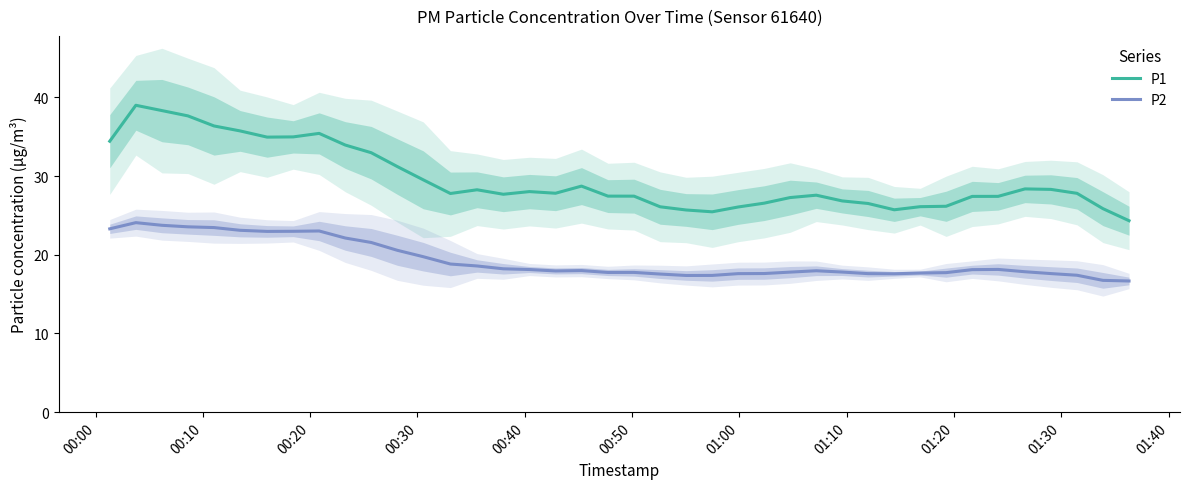

Count the number of data series in this chart.

2